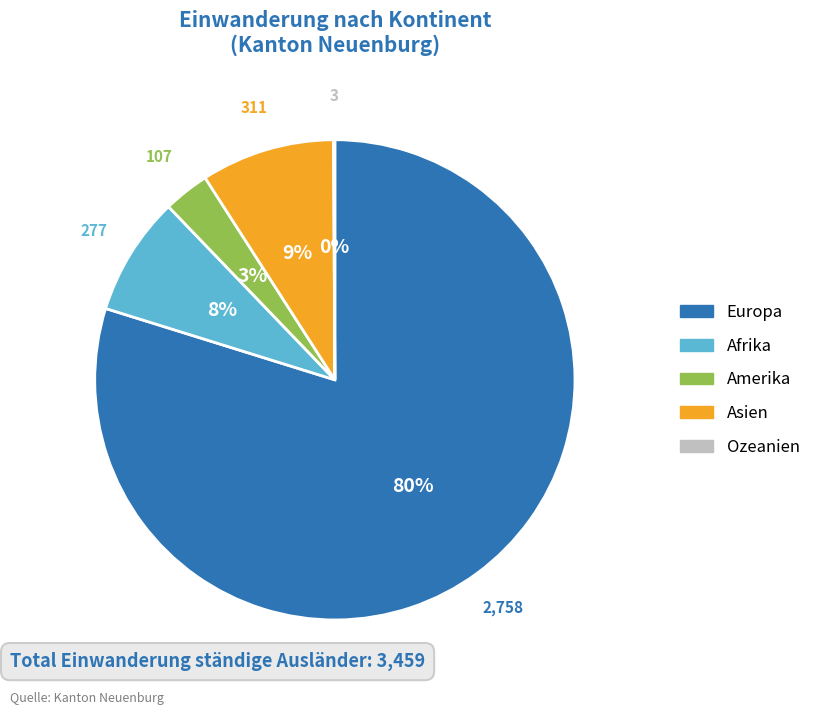

Do Amerika and Asien together represent more than half of the pie?

No